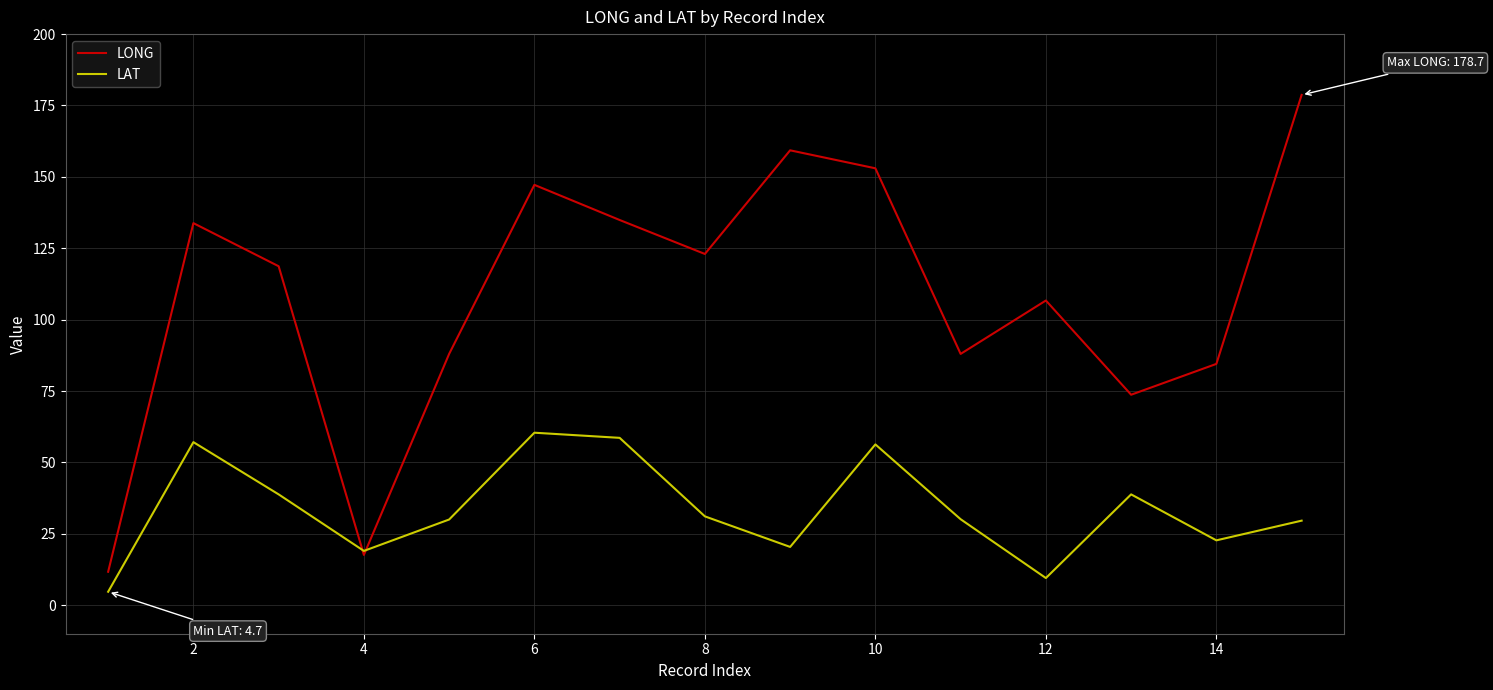

List the series in order of their overall mean, highest first.

LONG, LAT